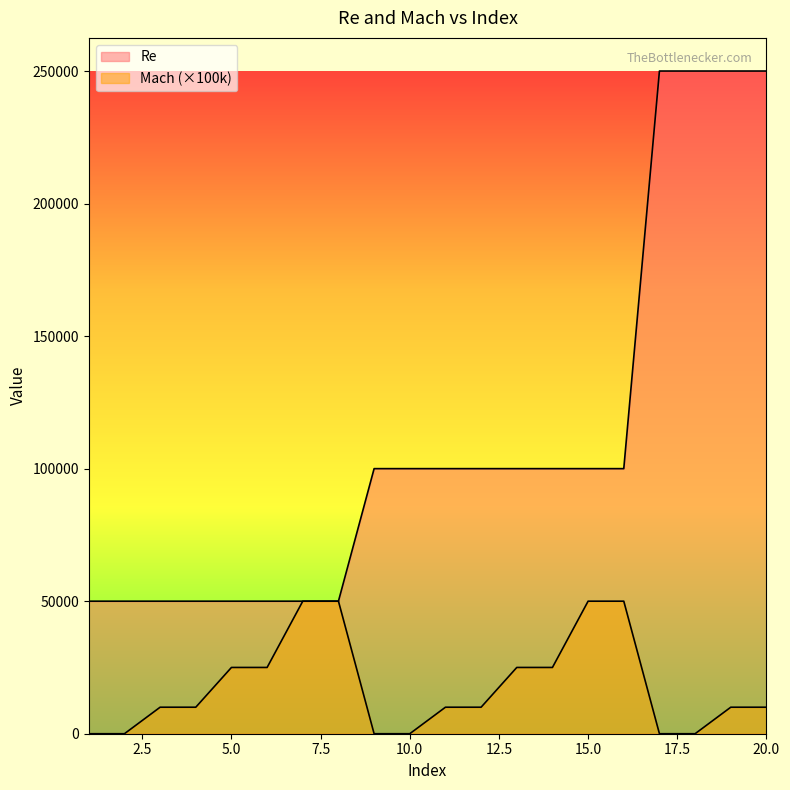

Which series has the largest range (max minus min)?

Re